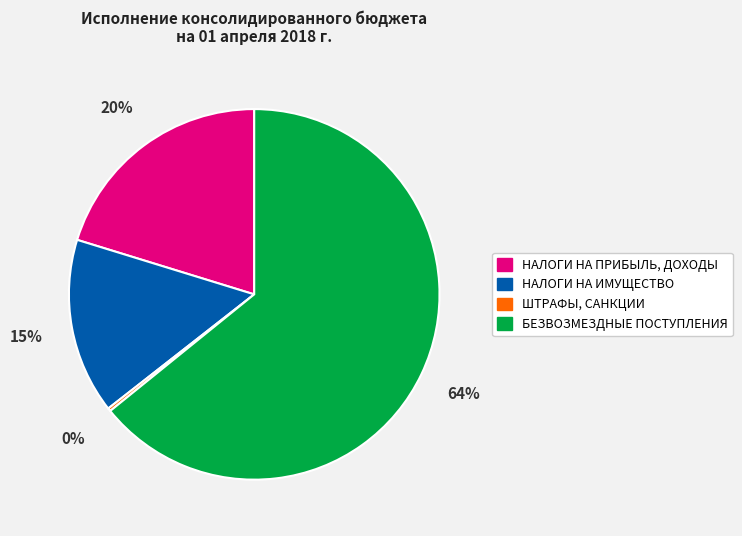

Is there a majority slice in this chart?

Yes